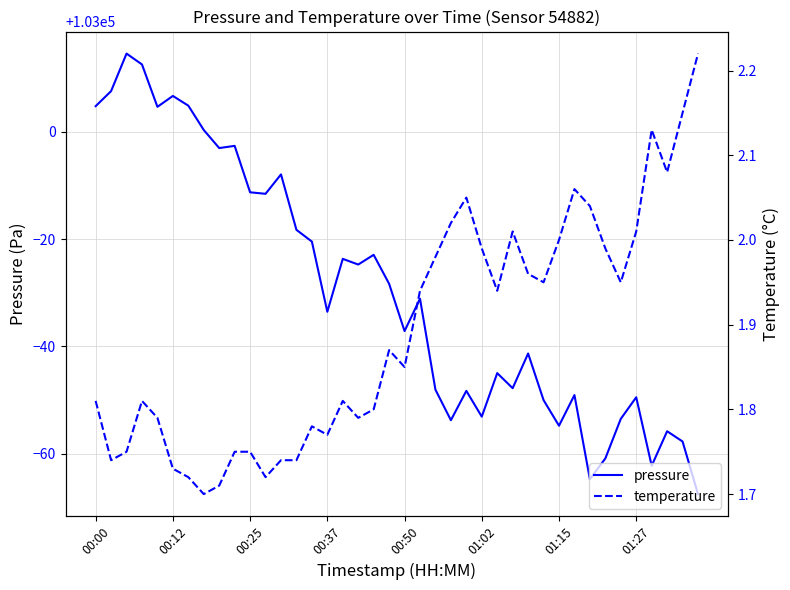

How many lines are shown in the chart?

2